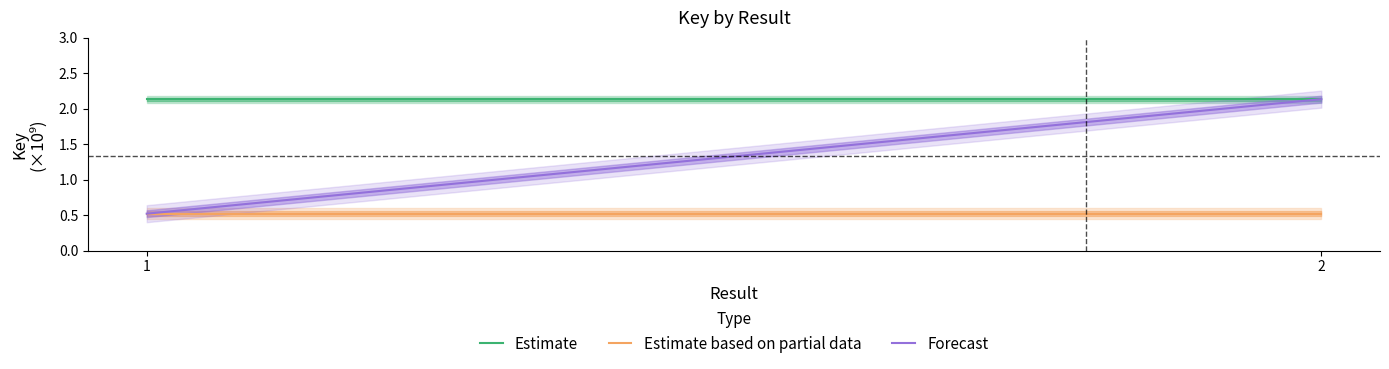

Reading left to right, transcribe all the data shown in this chart.

Estimate: 1=2.1	2=2.1
Estimate based on partial data: 1=0.5	2=0.5
Forecast: 1=0.5	2=2.1